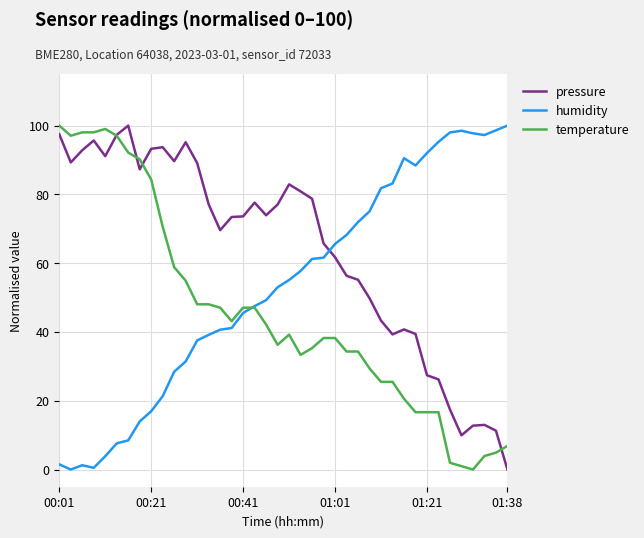

What is the highest value of the humidity series?

100.0